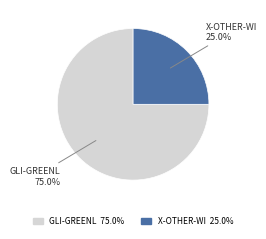

True or false: X-OTHER-WI accounts for 25% of the total.

True